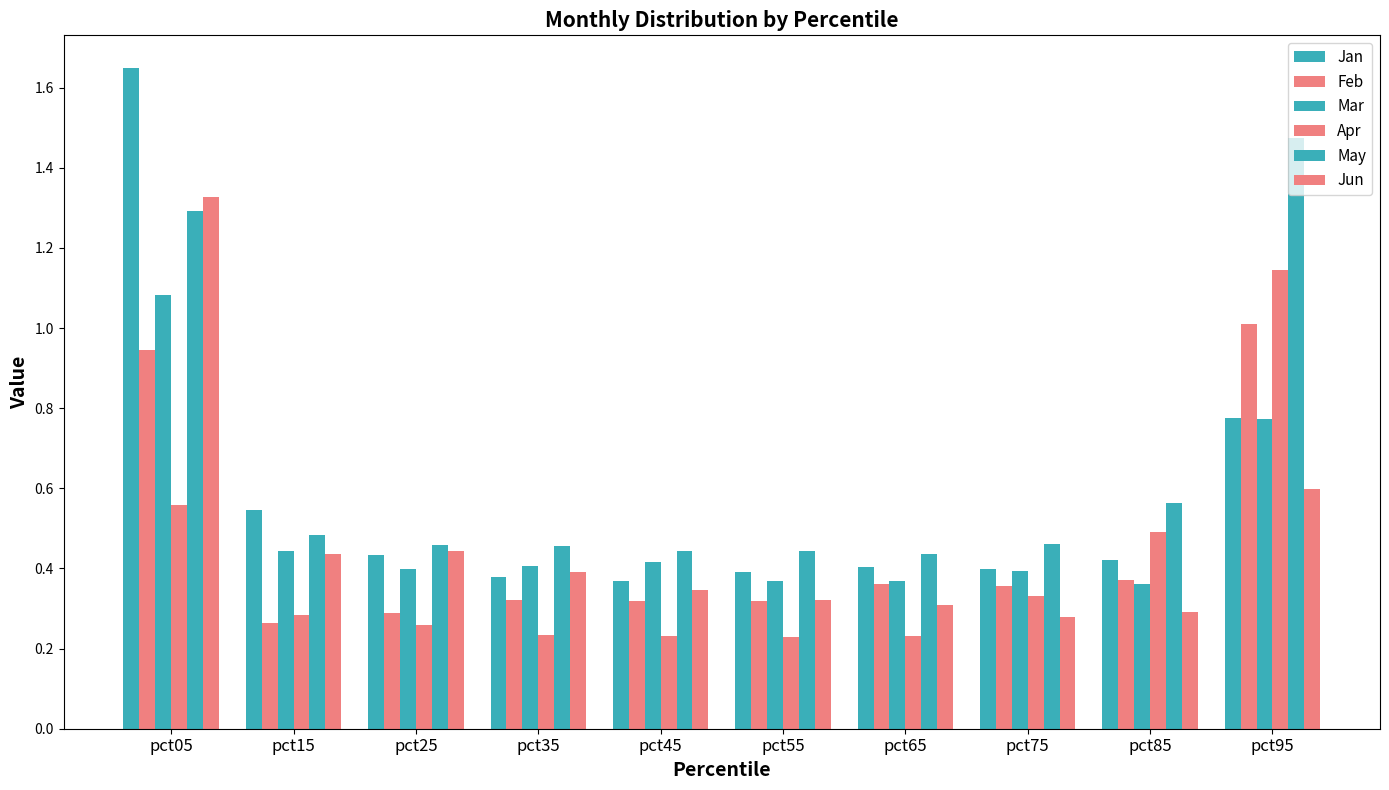

The Apr series shows 0.3 at pct75. True or false?

True